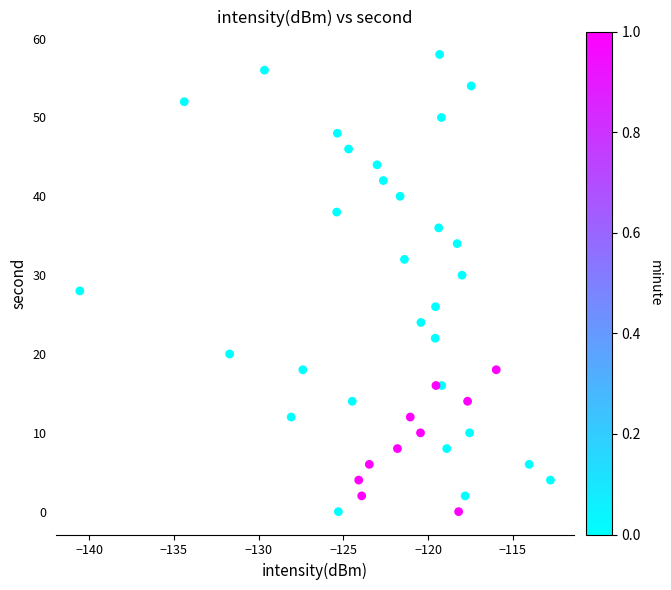

What is the range of Y values (max minus min)?

58